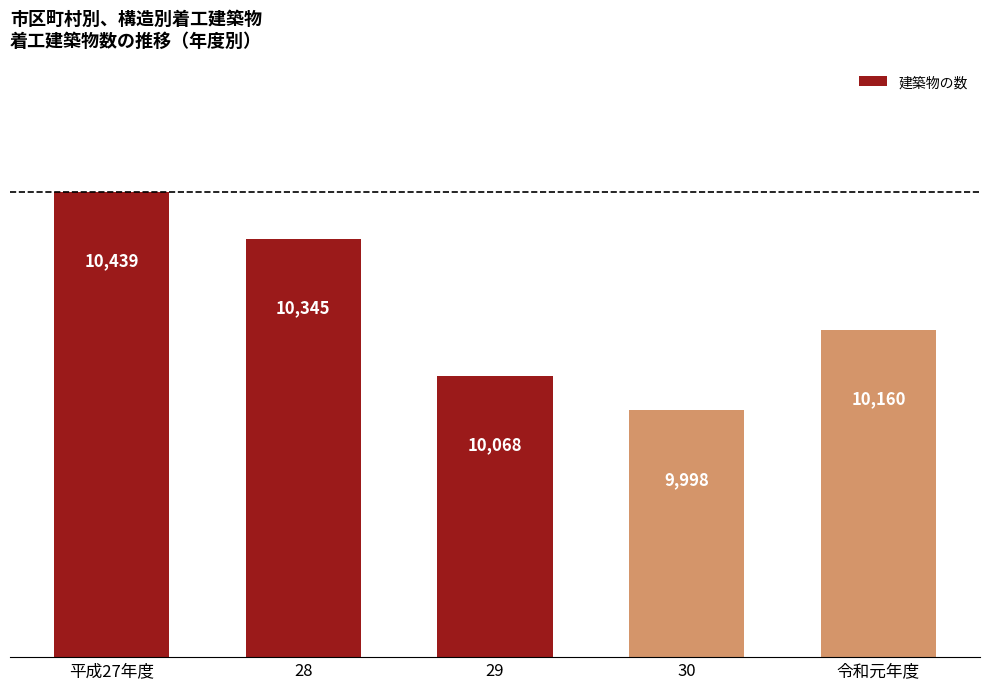

At which label does the data first exceed 10160?

平成27年度